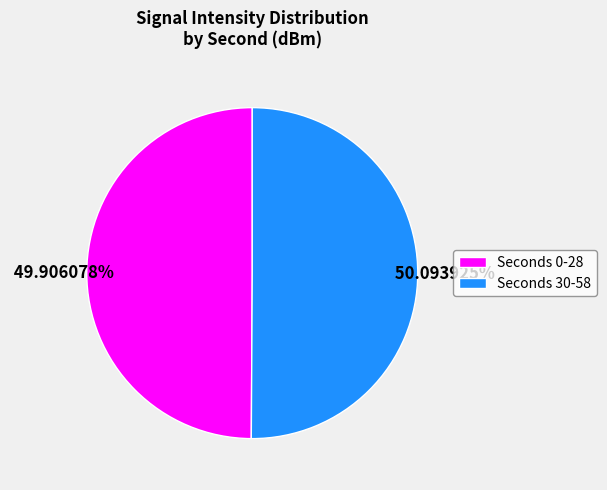

Approximately how many times larger is the value at Seconds 0-28 compared to Seconds 30-58?

1.0